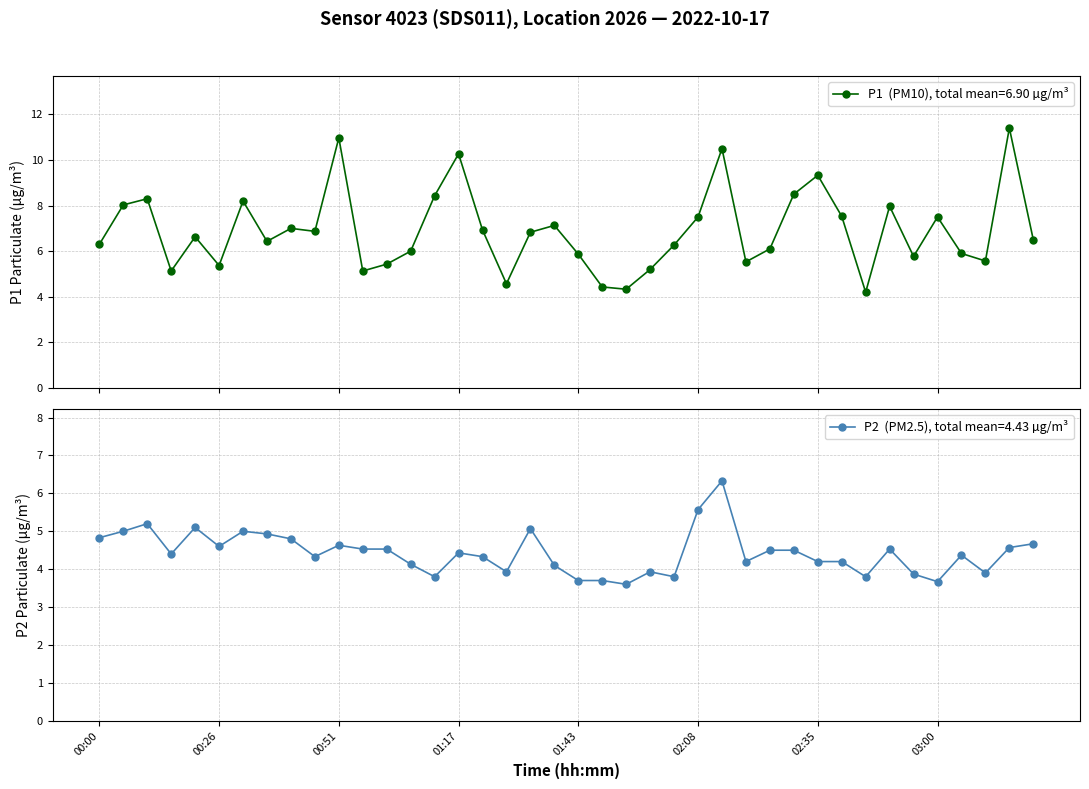

What is the highest value of the P2 series?

6.3